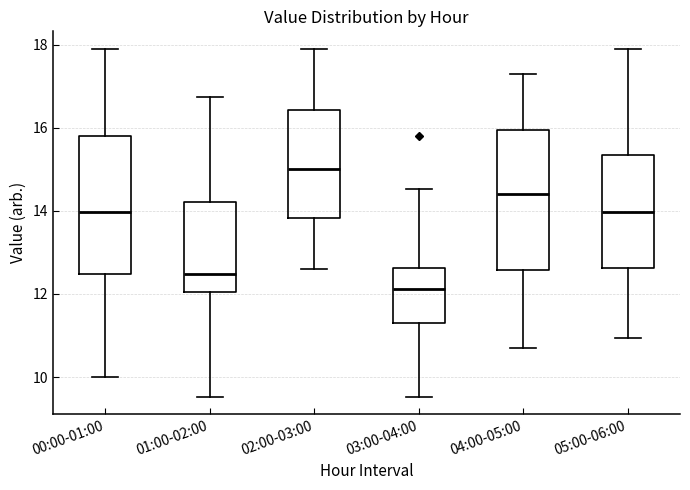

Where does the lower whisker of the box for 04:00-05:00 end on the y-axis? The values are not printed on the chart, so give them approximately, as read against the axis.

10.8